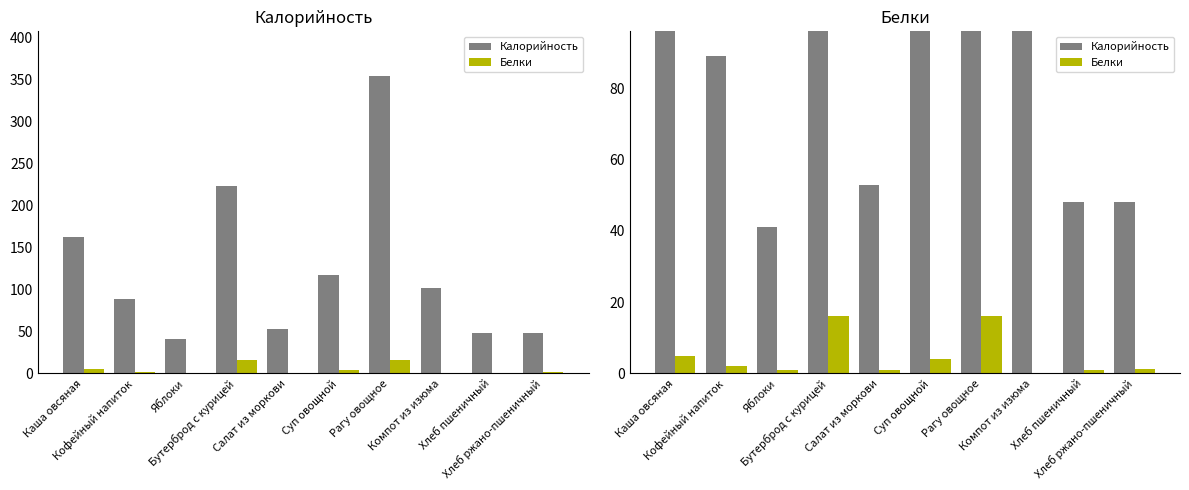

What is the difference between the maximum and second lowest values in the Белки series?

15.0